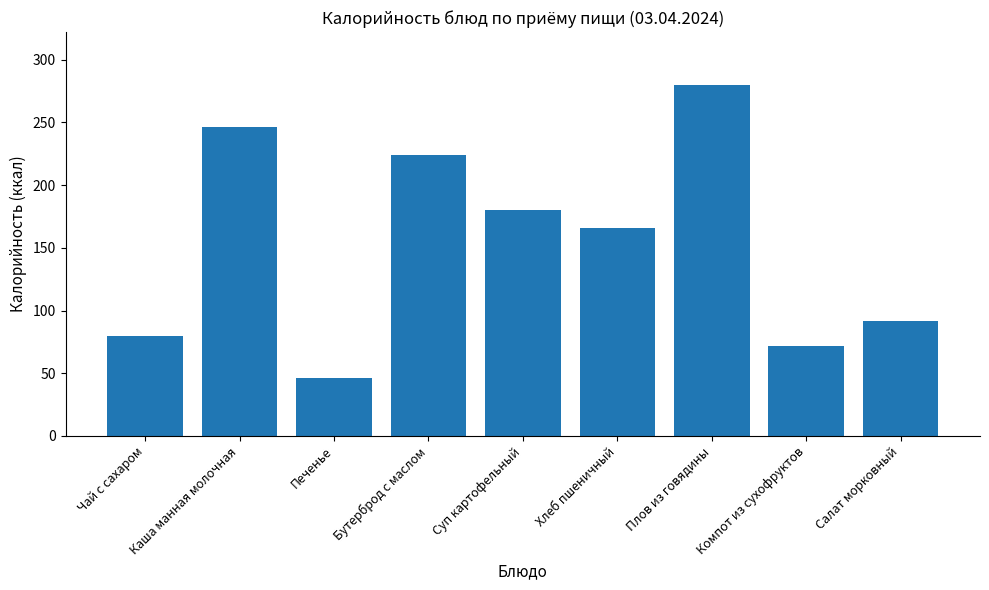

Are the bars horizontal?

No